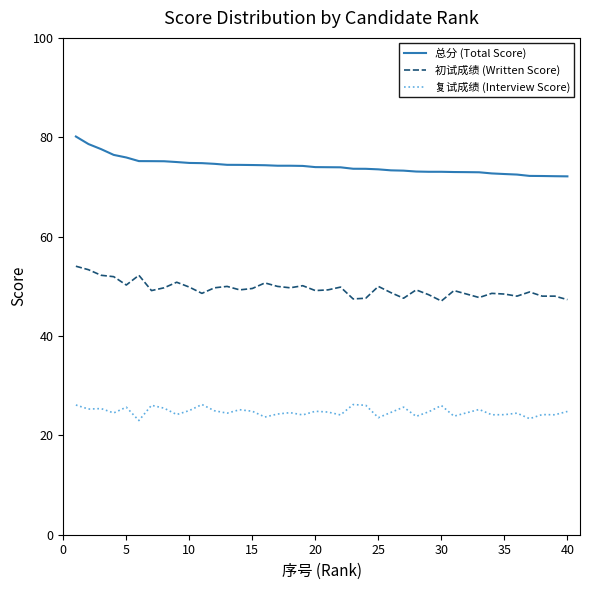

What is the lowest value of the 总分 (Total Score) series?

72.1